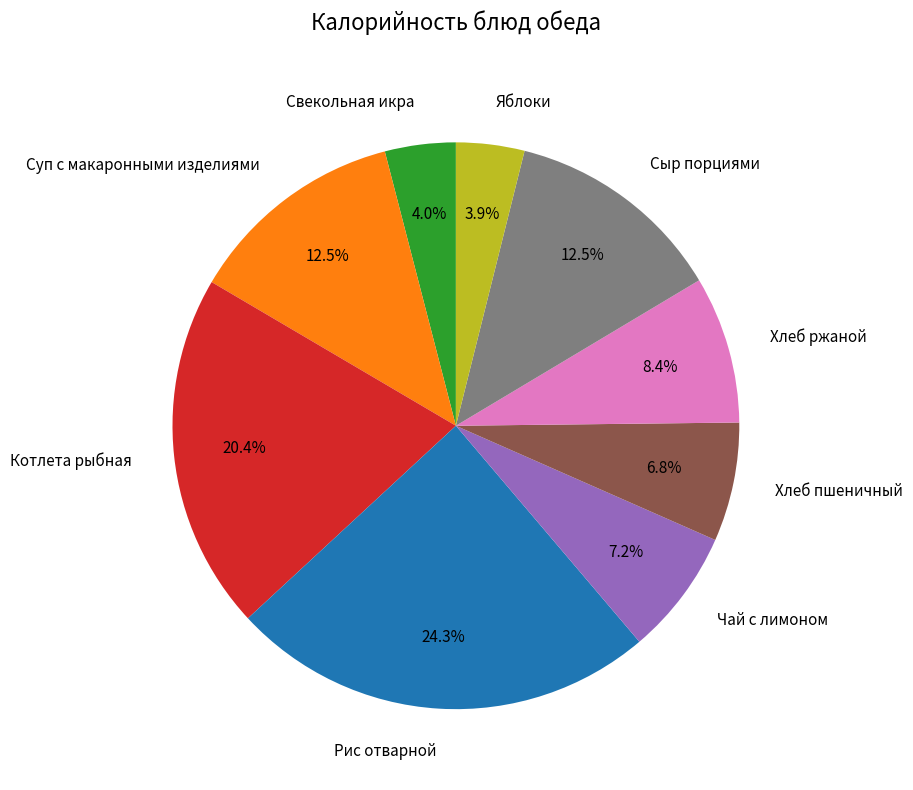

Is there any slice that represents more than half of the pie?

No